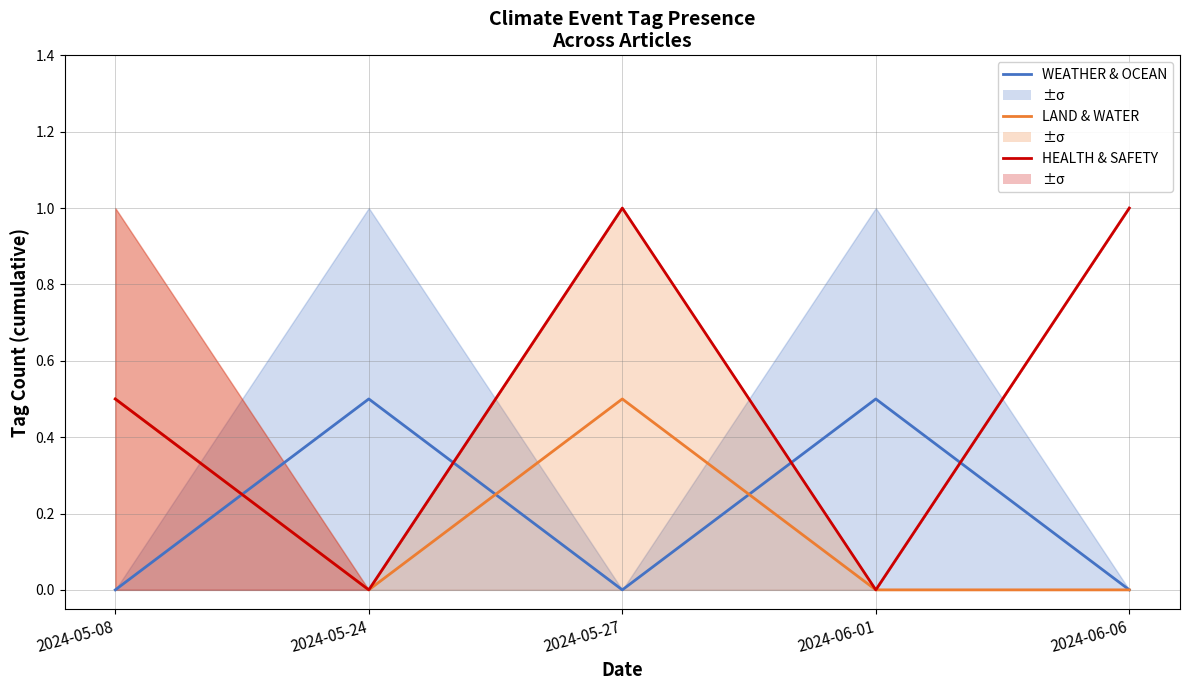

Does the chart have visible grid lines?

Yes